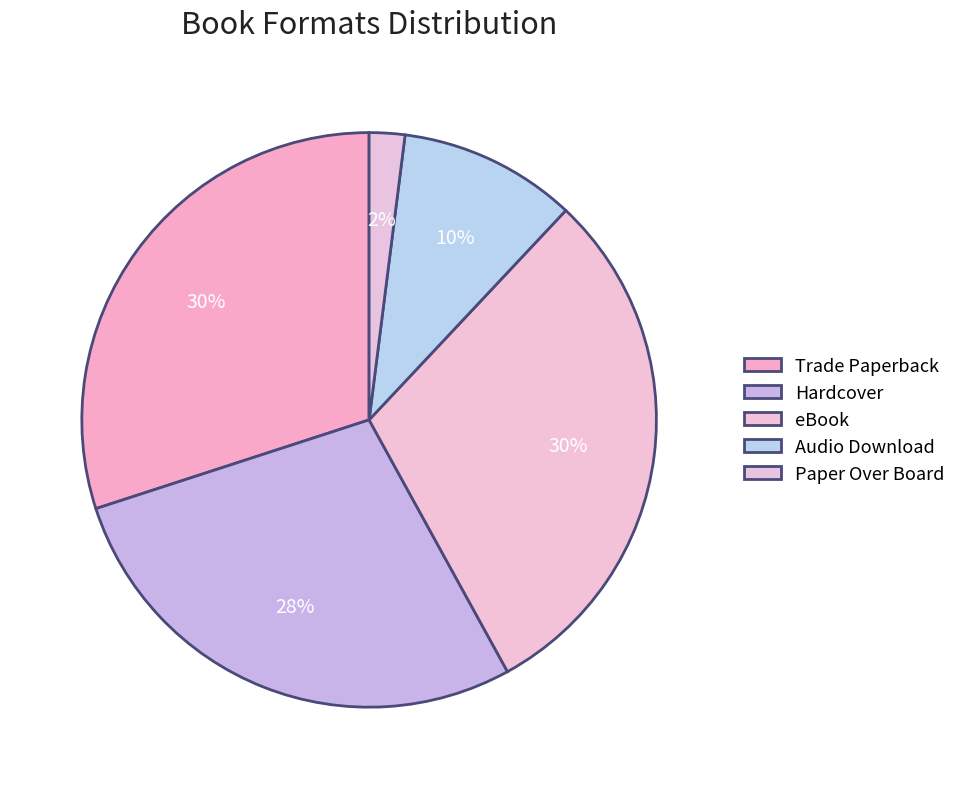

To the nearest percent, what is the difference between the Paper Over Board and eBook slice percentages?

28%